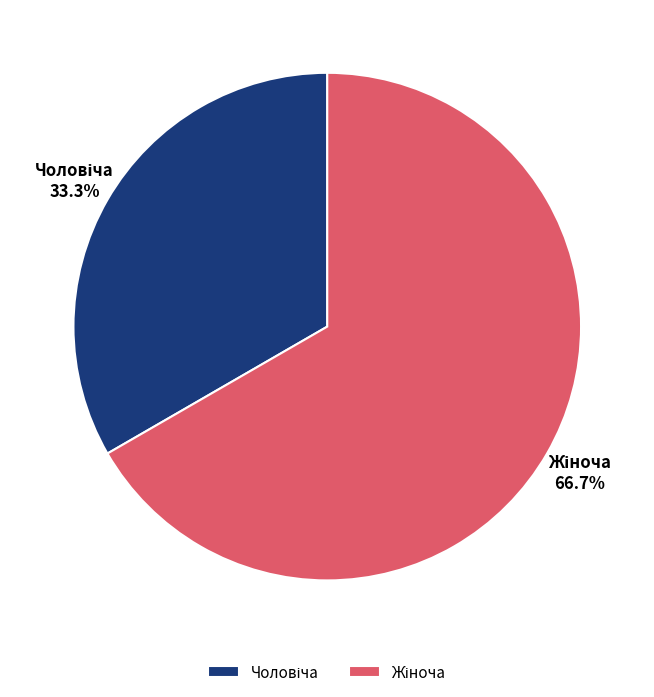

Is there any slice that represents more than half of the pie?

Yes